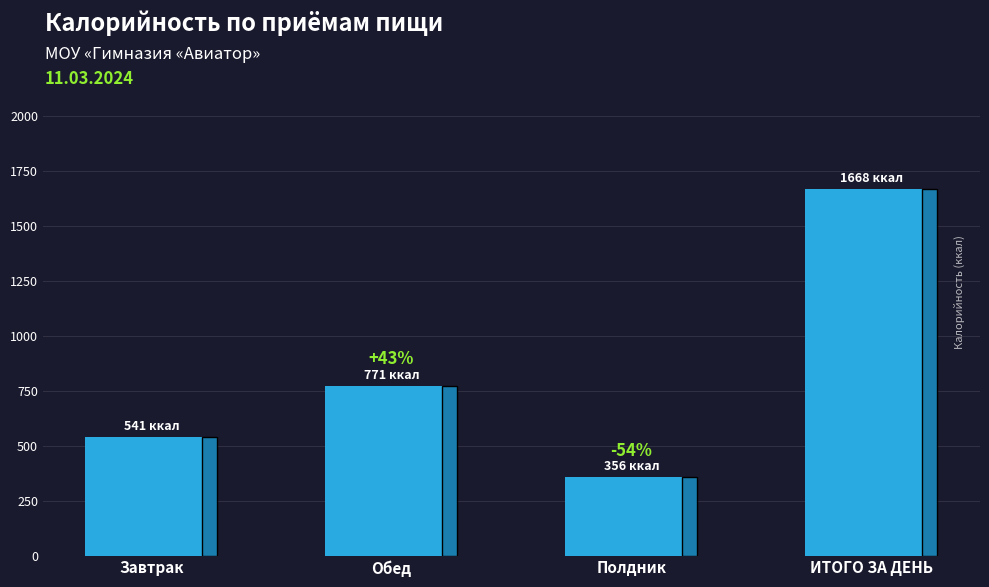

True or false: the data shows 927.9 at Завтрак.

False